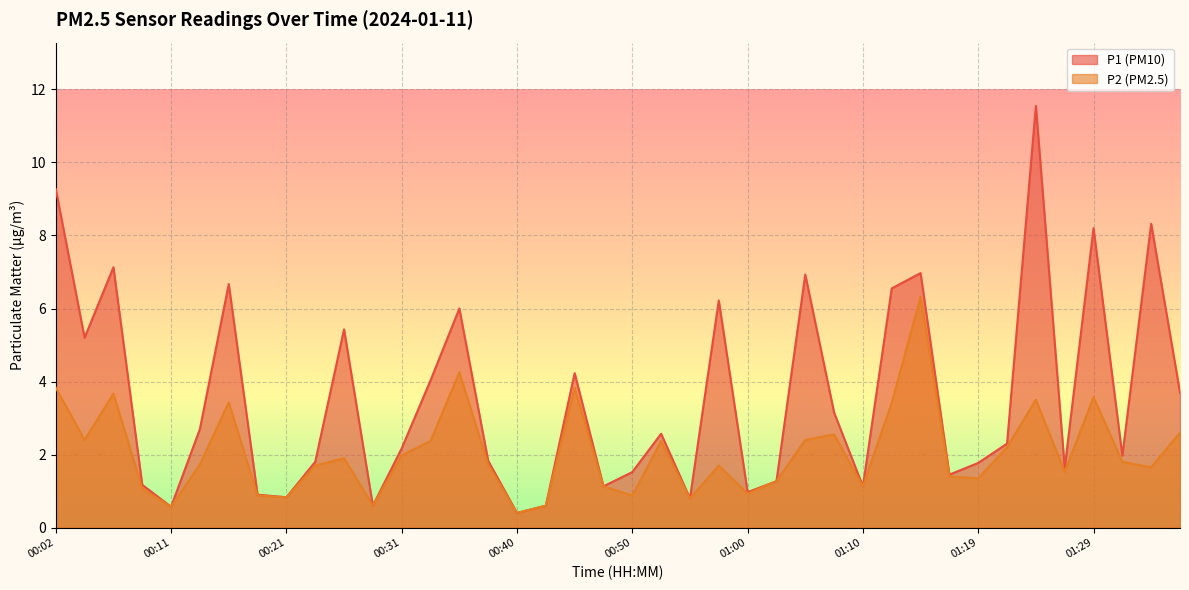

What is the smallest value displayed?

0.4